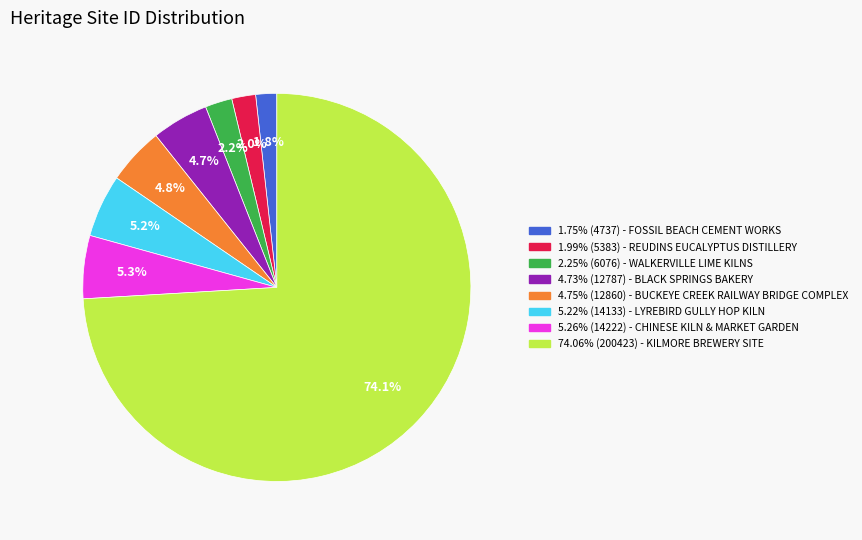

Does any single category account for the majority?

Yes